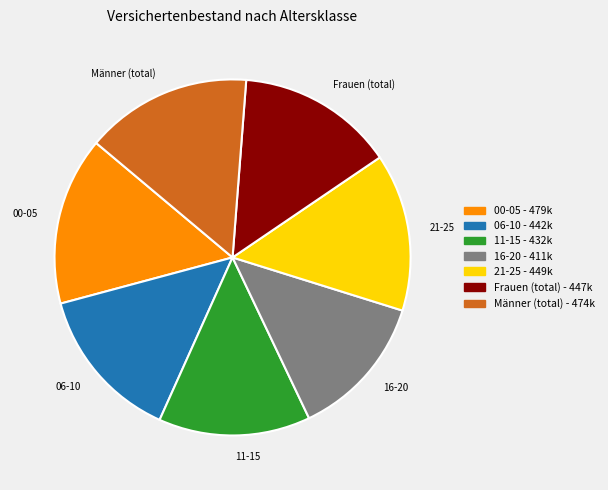

Does 06-10 account for over 50% of the chart?

No